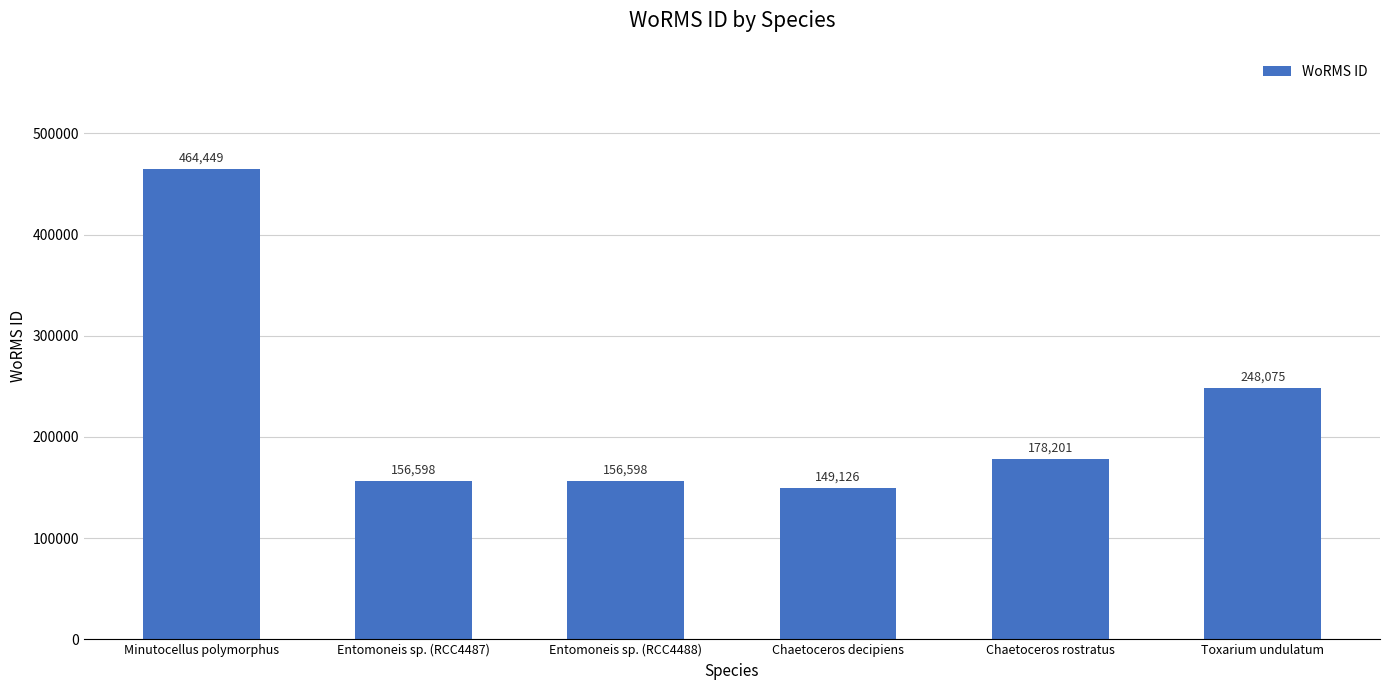

Which category has the highest value across all series?

Minutocellus polymorphus